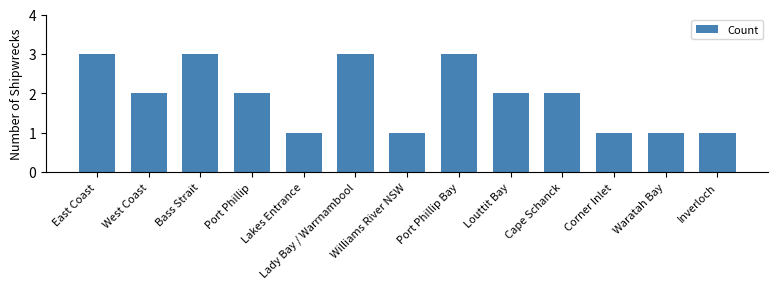

Between Inverloch and East Coast, which is larger?

East Coast